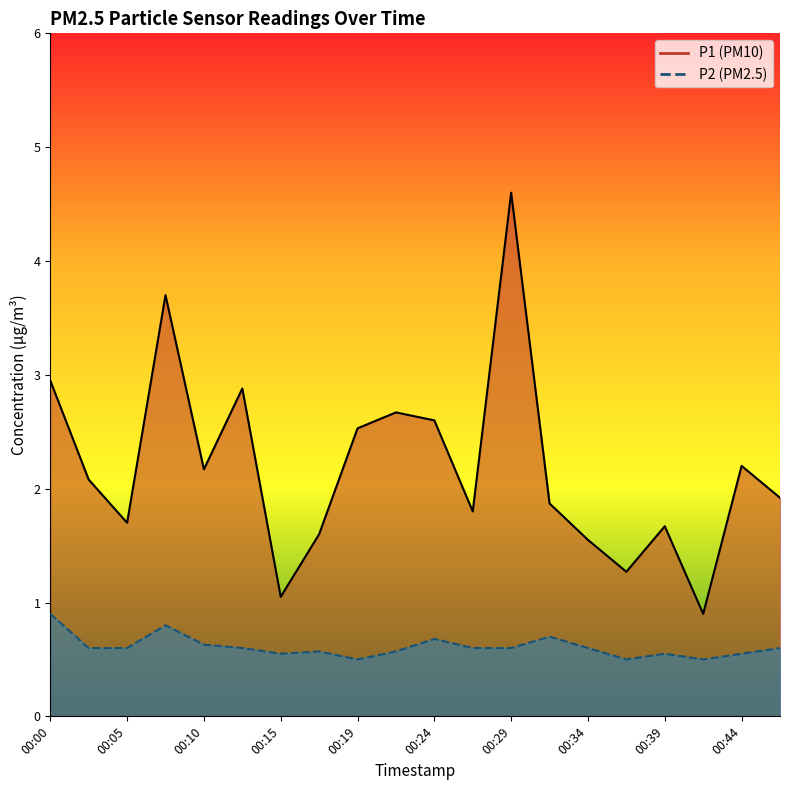

In P1, how many points are lower than both neighbors (excluding endpoints)?

6